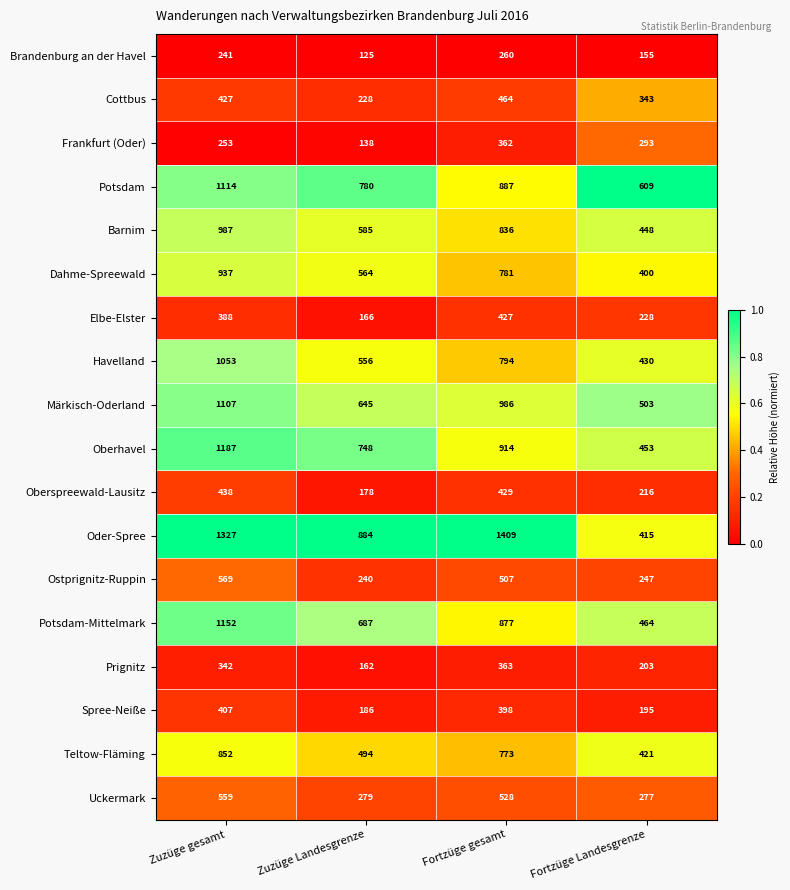

What is the difference between the Potsdam values at Fortzüge Landesgrenze and Fortzüge gesamt?

278